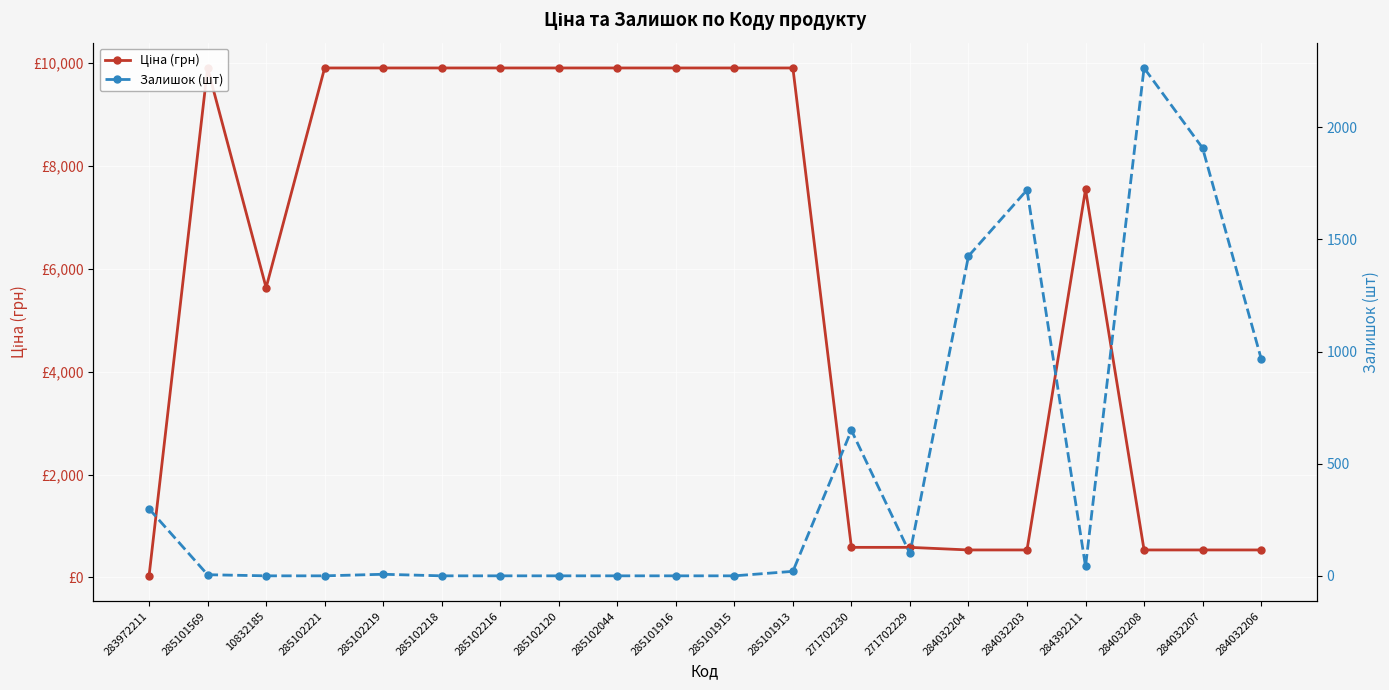

How many interior local peaks does the Залишок (шт) series have?

4